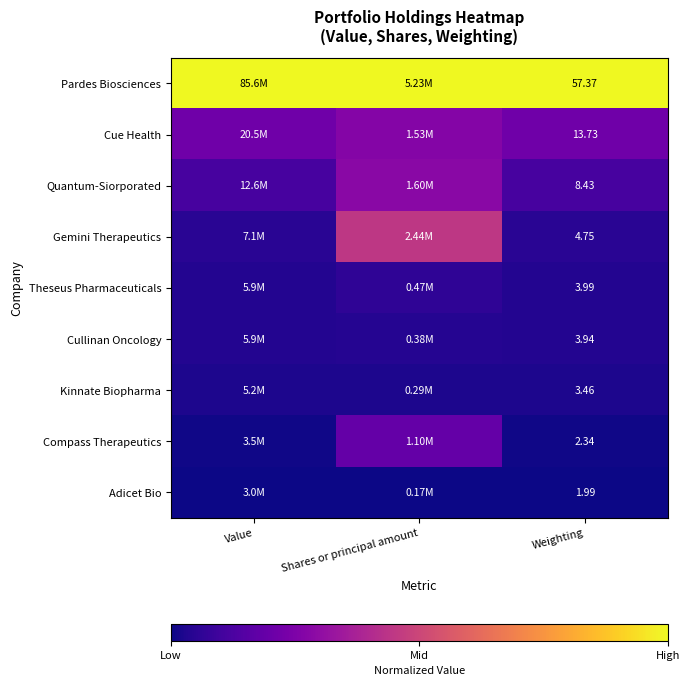

Rank the series by their maximum value, from lowest to highest.

Adicet Bio, Kinnate Biopharma, Cullinan Oncology, Theseus Pharmaceuticals, Compass Therapeutics, Cue Health, Quantum-Siorporated, Gemini Therapeutics, Pardes Biosciences